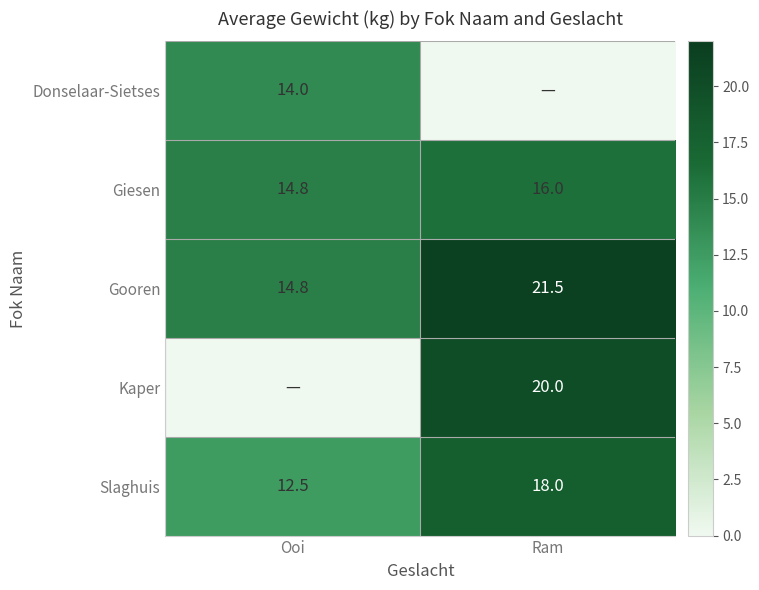

What is the difference between the maximum and minimum values in the Slaghuis series?

5.5